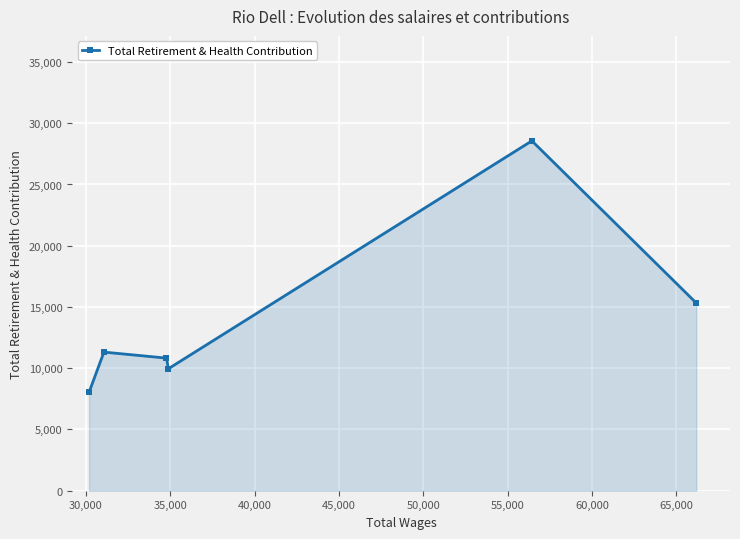

Reading left to right, what are all the values shown in this chart?

8025	11315	10825	9958	28564	15324